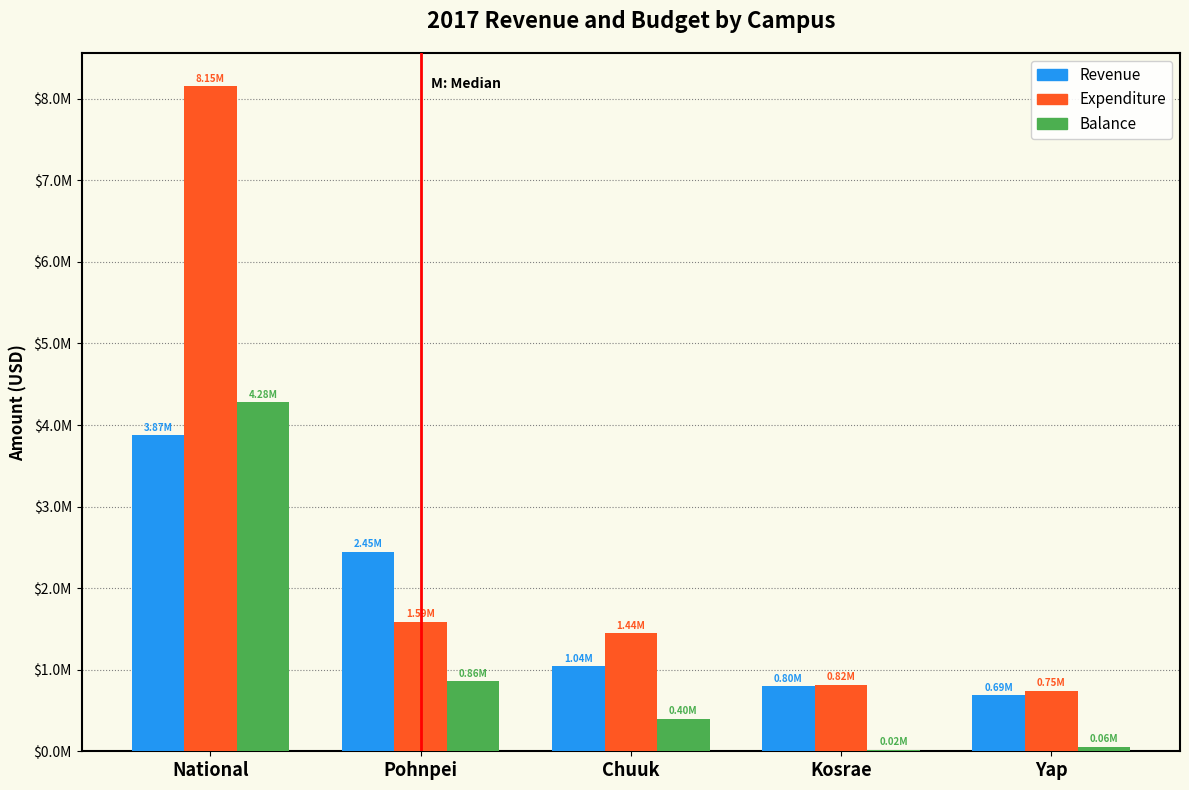

What are all the series names shown in the legend?

Revenue, Expenditure, Balance